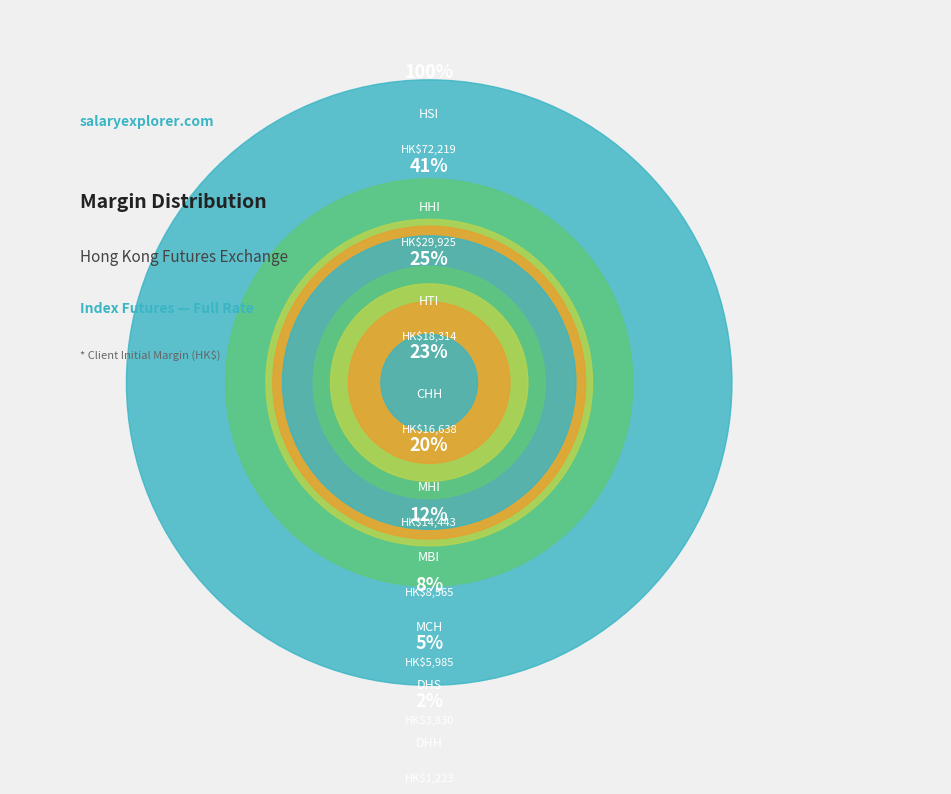

True or false: DHS accounts for 13% of the total.

False